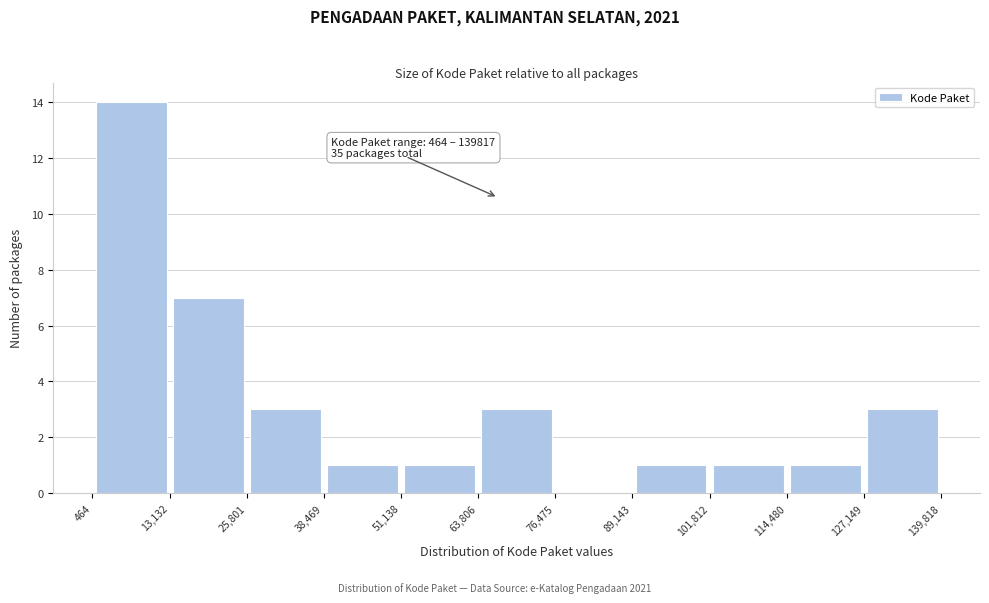

Over which range of the x-axis is the bar tallest?

464 to 13,132